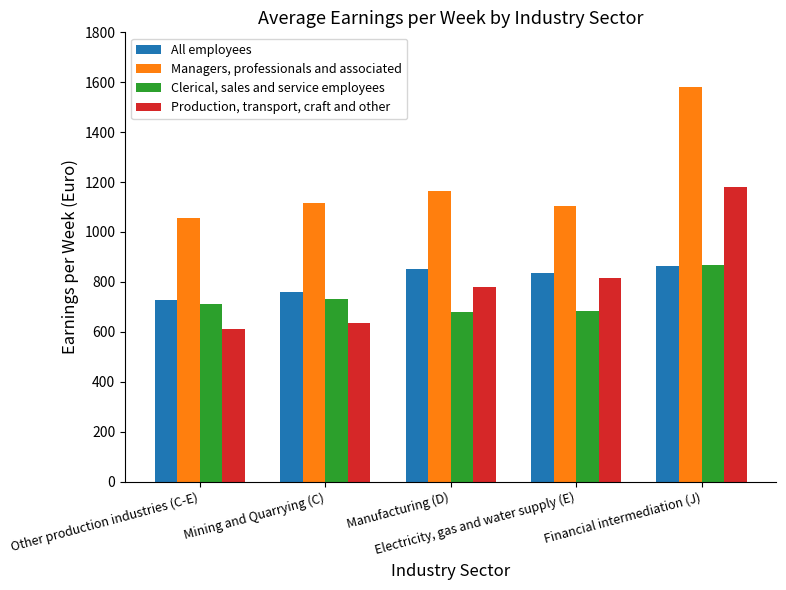

At Manufacturing (D), list the series in order from largest to smallest.

Managers, professionals and associated, All employees, Production, transport, craft and other, Clerical, sales and service employees